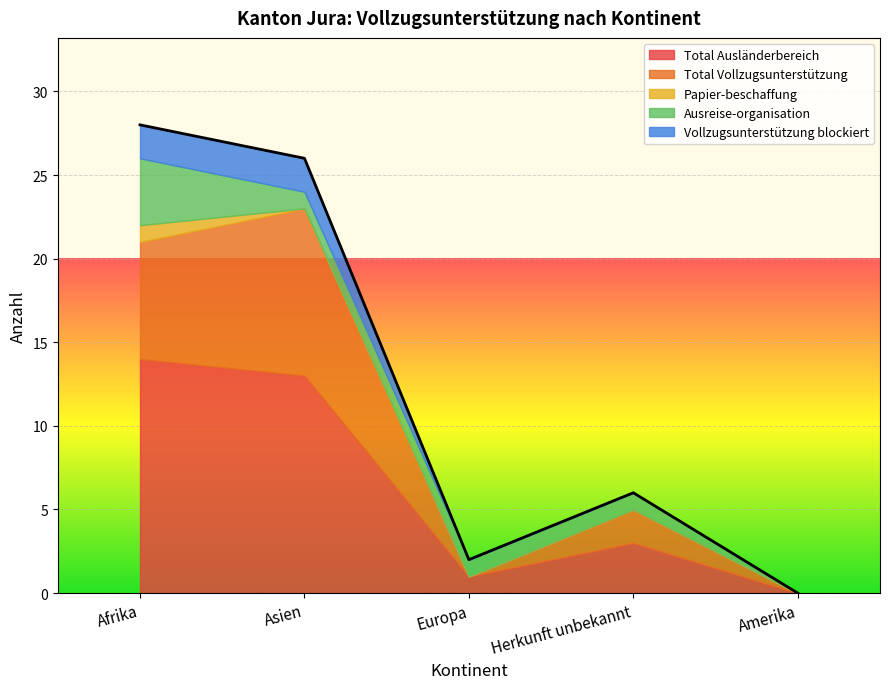

Reading right to left, list all the values displayed in this chart.

Total Ausländerbereich: Amerika=0	Herkunft unbekannt=3	Europa=1	Asien=13	Afrika=14
Total Vollzugsunterstützung: Amerika=0	Herkunft unbekannt=2	Europa=0	Asien=10	Afrika=7
Papier-beschaffung: Amerika=0	Herkunft unbekannt=0	Europa=0	Asien=0	Afrika=1
Ausreise-organisation: Amerika=0	Herkunft unbekannt=1	Europa=1	Asien=1	Afrika=4
Vollzugsunterstützung blockiert: Amerika=0	Herkunft unbekannt=0	Europa=0	Asien=2	Afrika=2